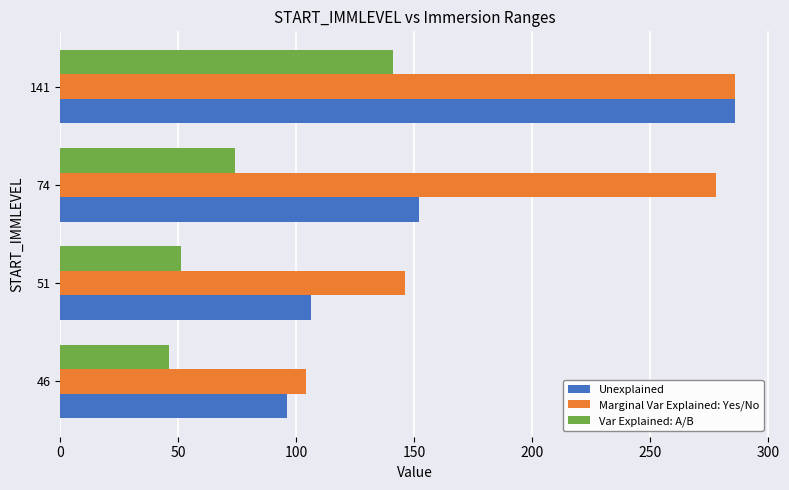

Where is Unexplained nearest to the value 191?

74